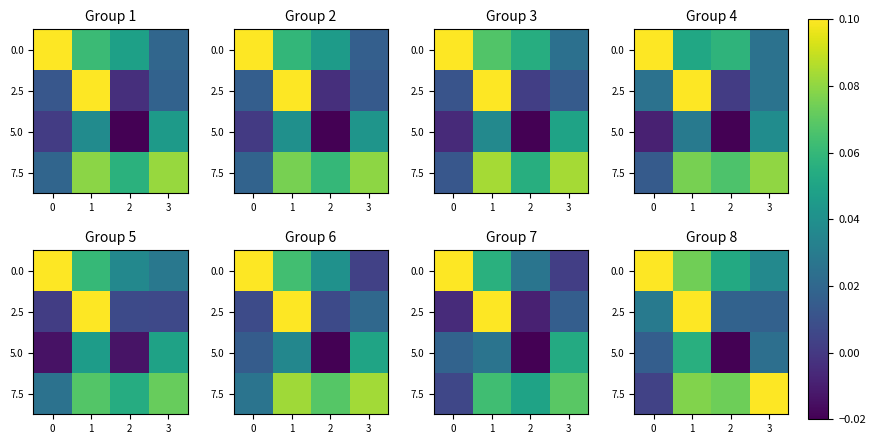

Is it true that 2.5 equals 0.1 at 1?

True